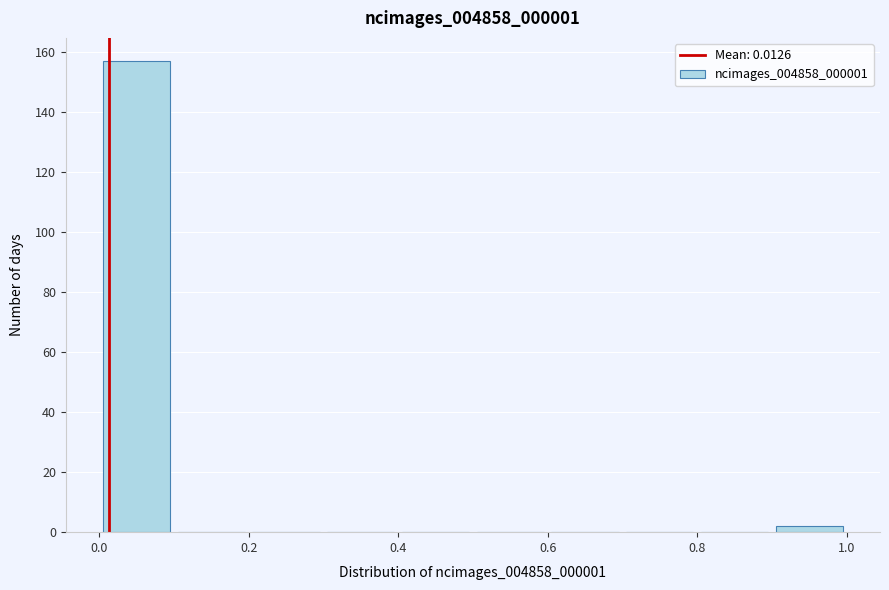

Reading left to right, transcribe this chart: for each bar, give the range it covers on the x-axis and its height. The values are not printed on the chart, so give them approximately, as read against the axis.

0.0 to 0.1: 158
0.1 to 0.2: 0
0.2 to 0.3: 0
0.3 to 0.4: 0
0.4 to 0.5: 0
0.5 to 0.6: 0
0.6 to 0.7: 0
0.7 to 0.8: 0
0.8 to 0.9: 0
0.9 to 1.0: 2